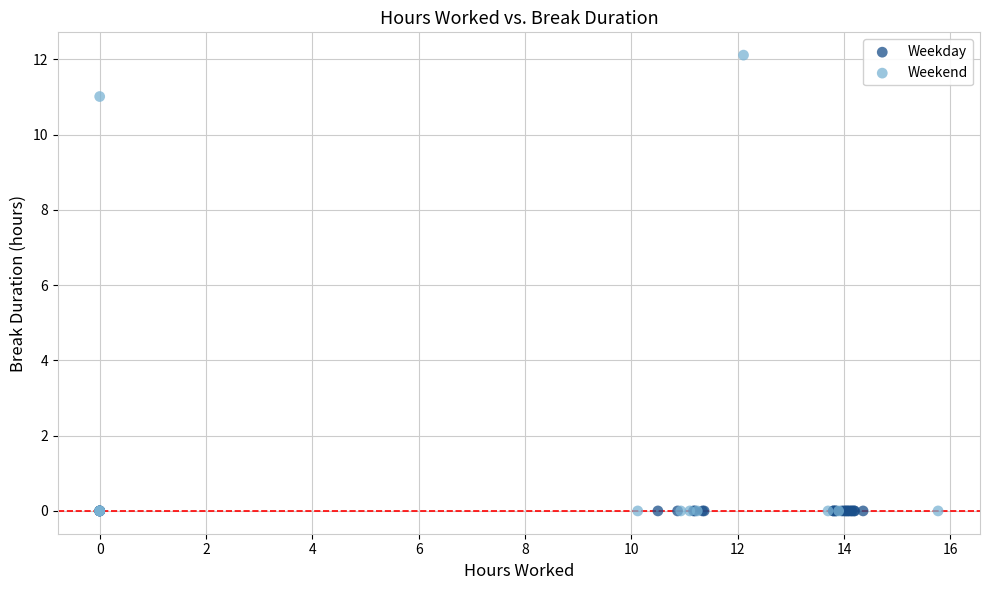

Which series reaches the maximum Y coordinate?

Weekend